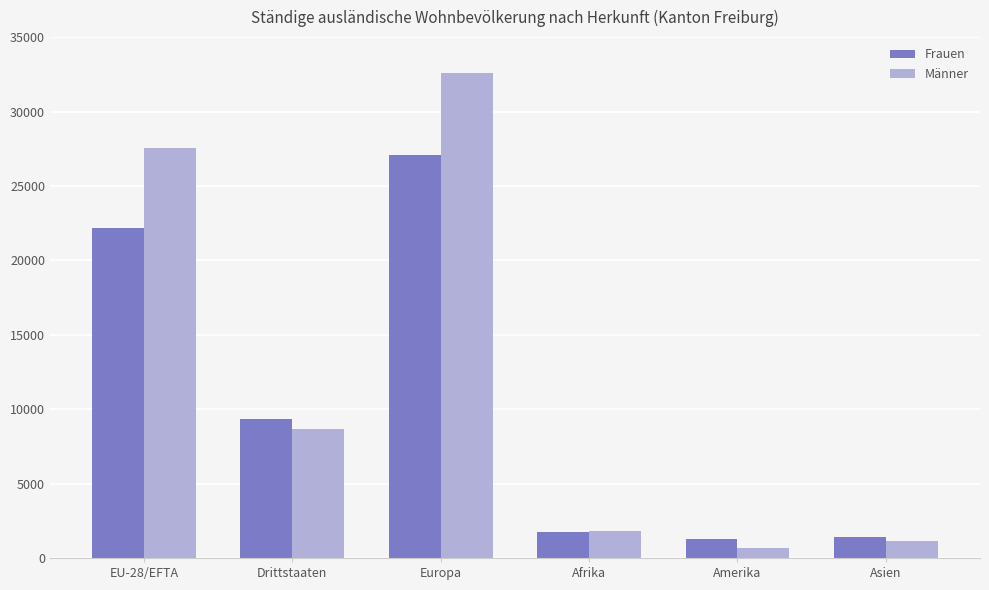

At which label does Männer first exceed 8689?

EU-28/EFTA